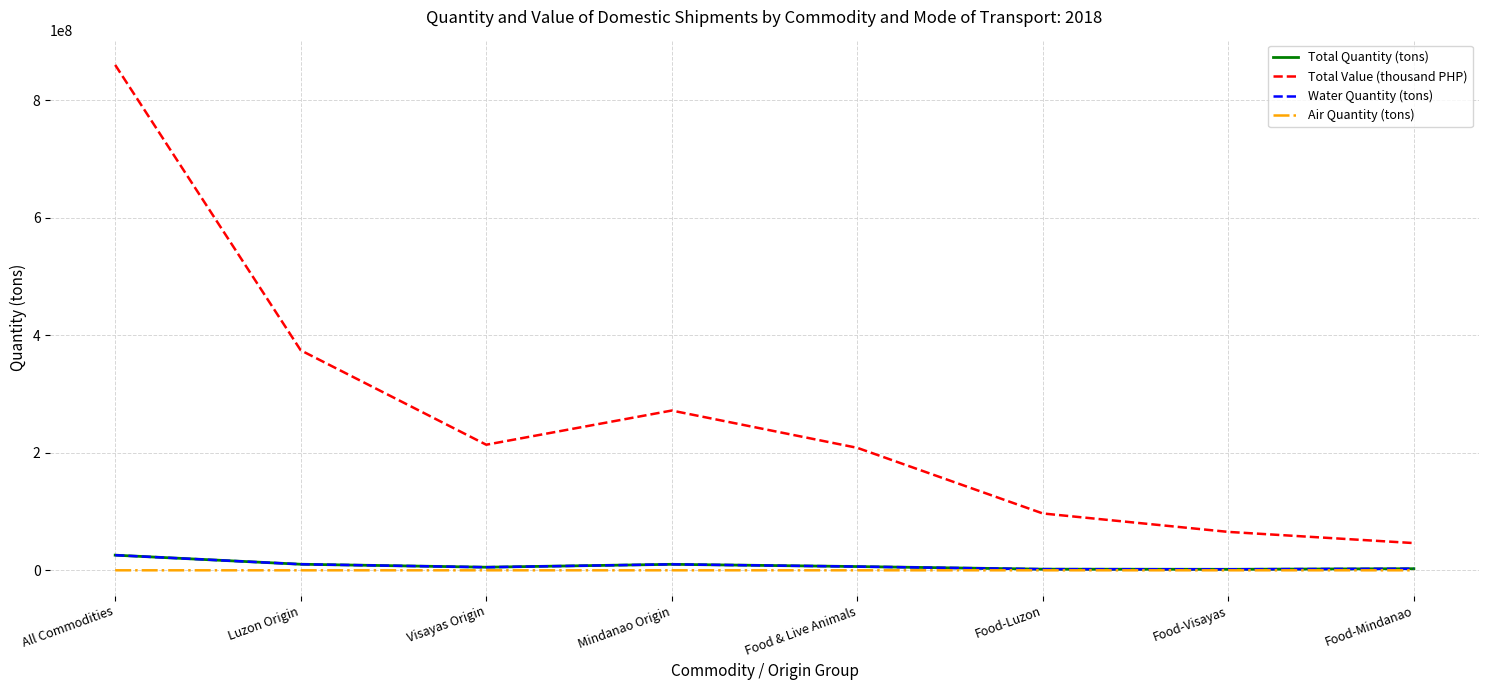

Is the value of Total Value (thousand PHP) at Mindanao Origin greater than the value of Water Quantity (tons) at Visayas Origin?

Yes